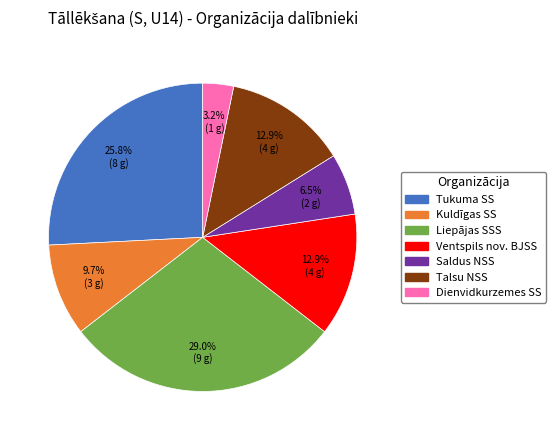

What portion of the pie excludes Talsu NSS?

87.1%